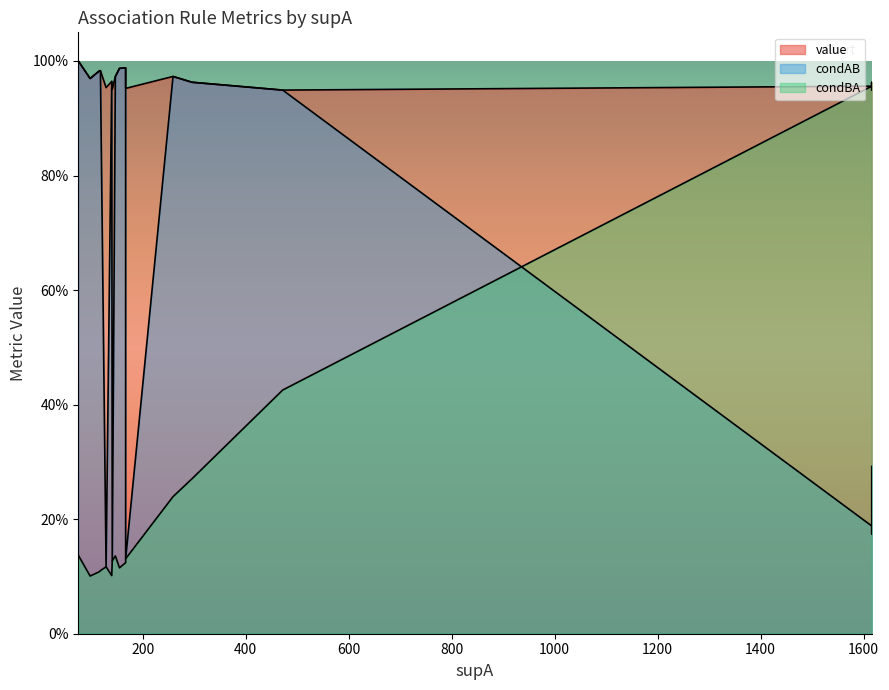

True or false: value and condBA cross at least once.

False